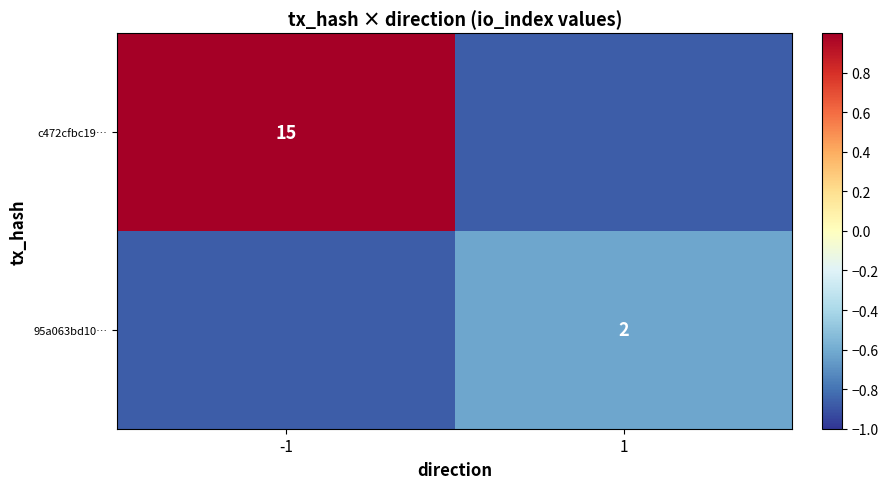

Is the value of c472cfbc19… at -1 greater than the value of 95a063bd10… at 1?

Yes